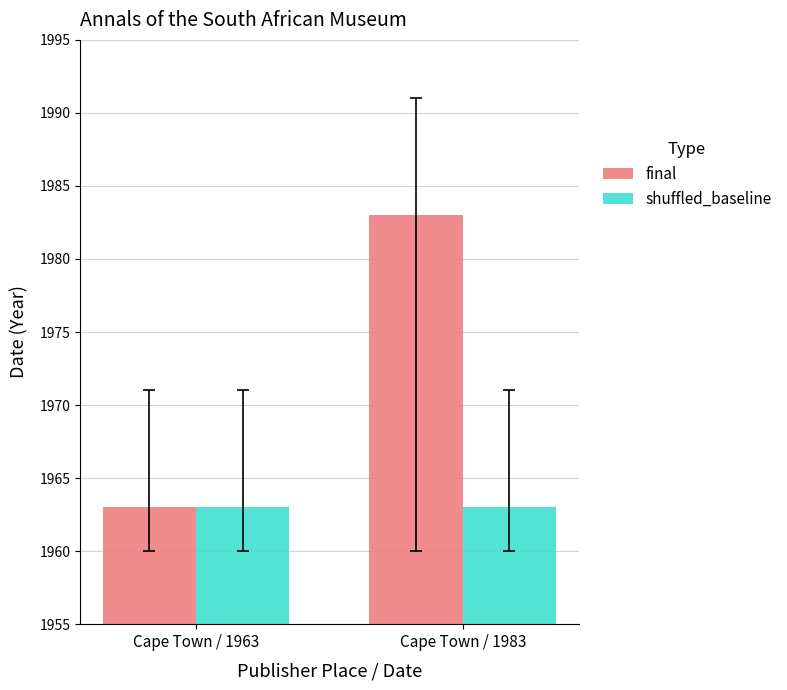

What are all the series names shown in the legend?

final, shuffled_baseline